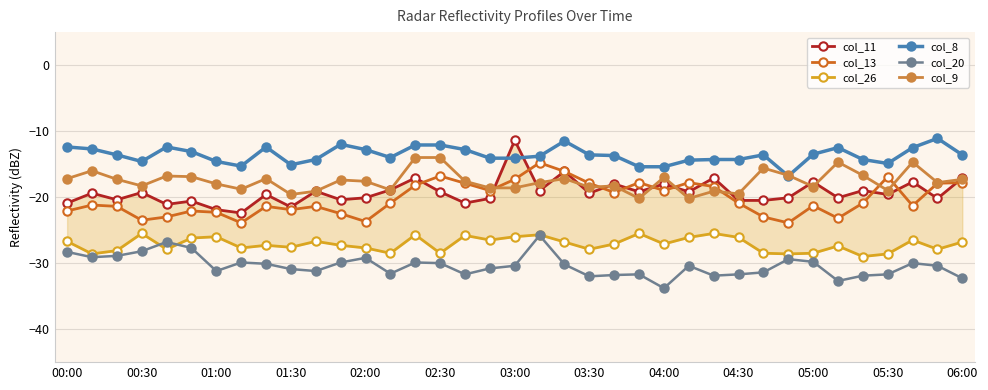

Is this an area chart (filled region under the line)?

No